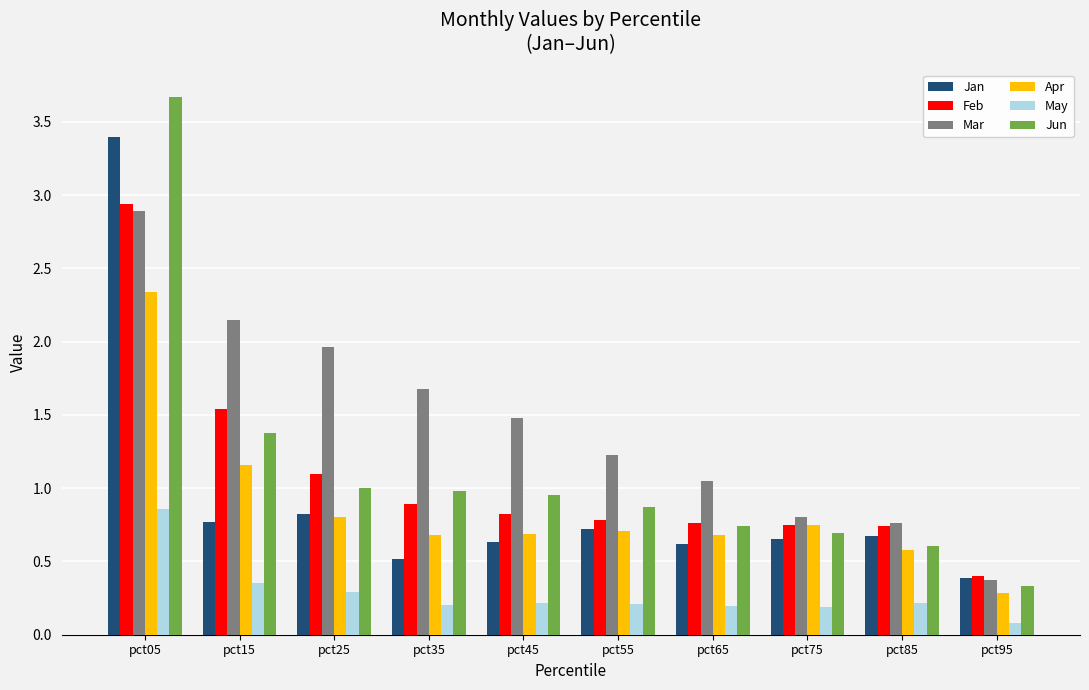

Which series has the largest total across all categories?

Mar